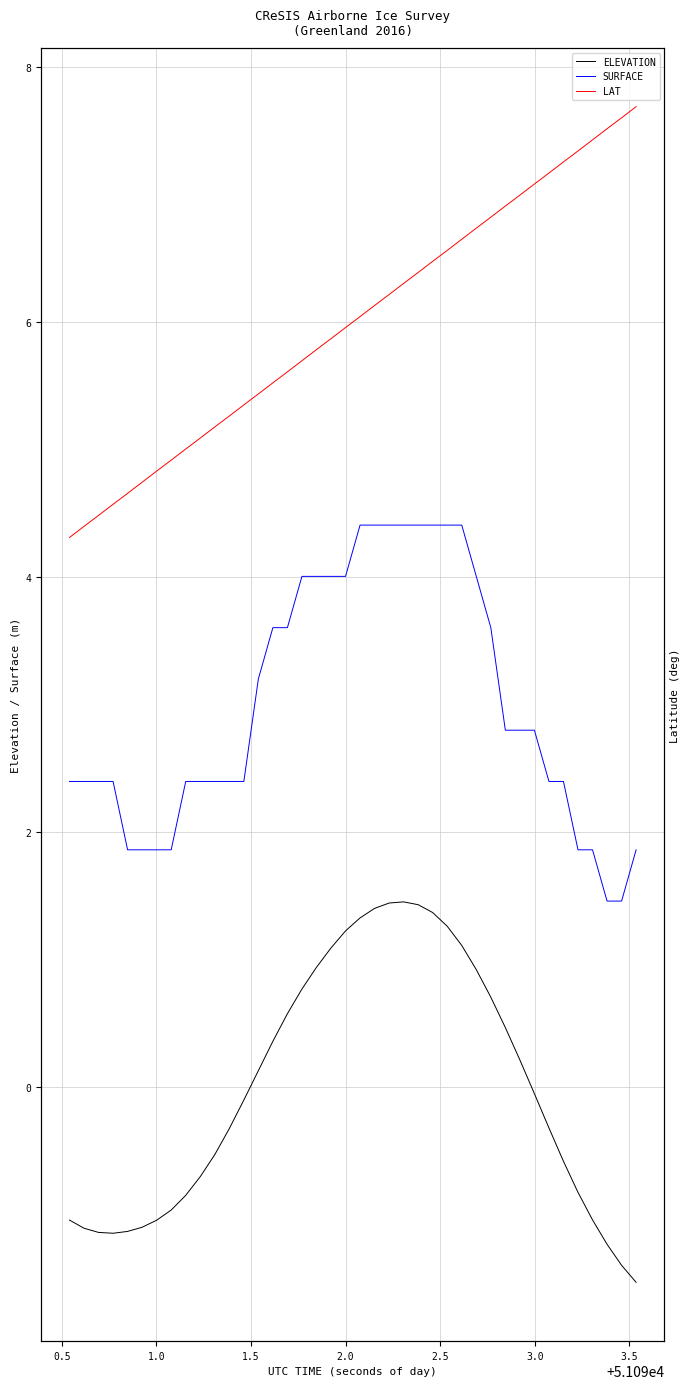

True or false: LAT and SURFACE intersect in this chart.

False